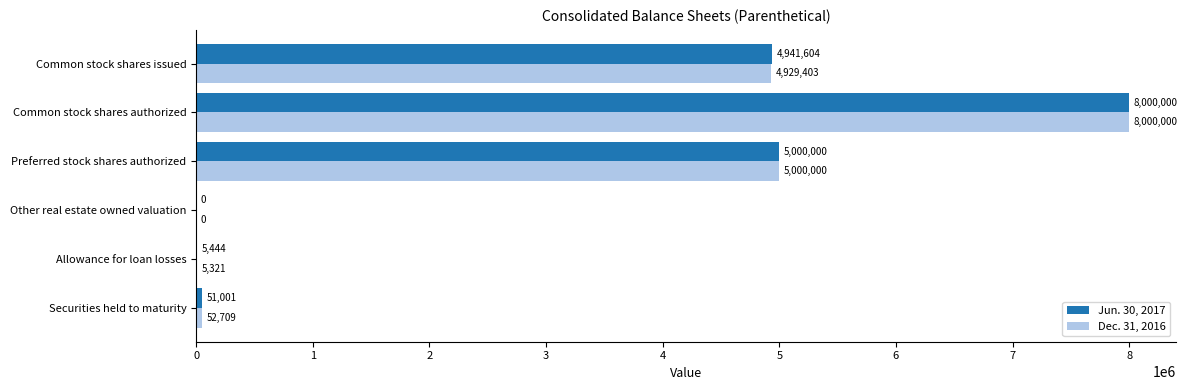

Between Preferred stock shares authorized and Common stock shares issued, which series saw the biggest shift?

Dec. 31, 2016